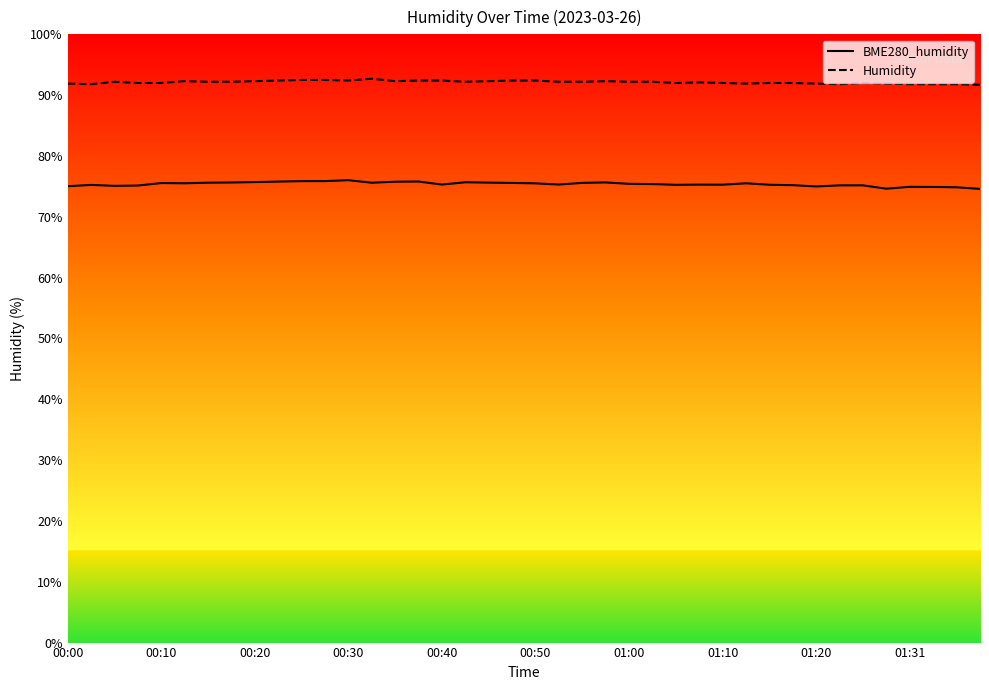

What is the minimum value for Humidity?

91.7